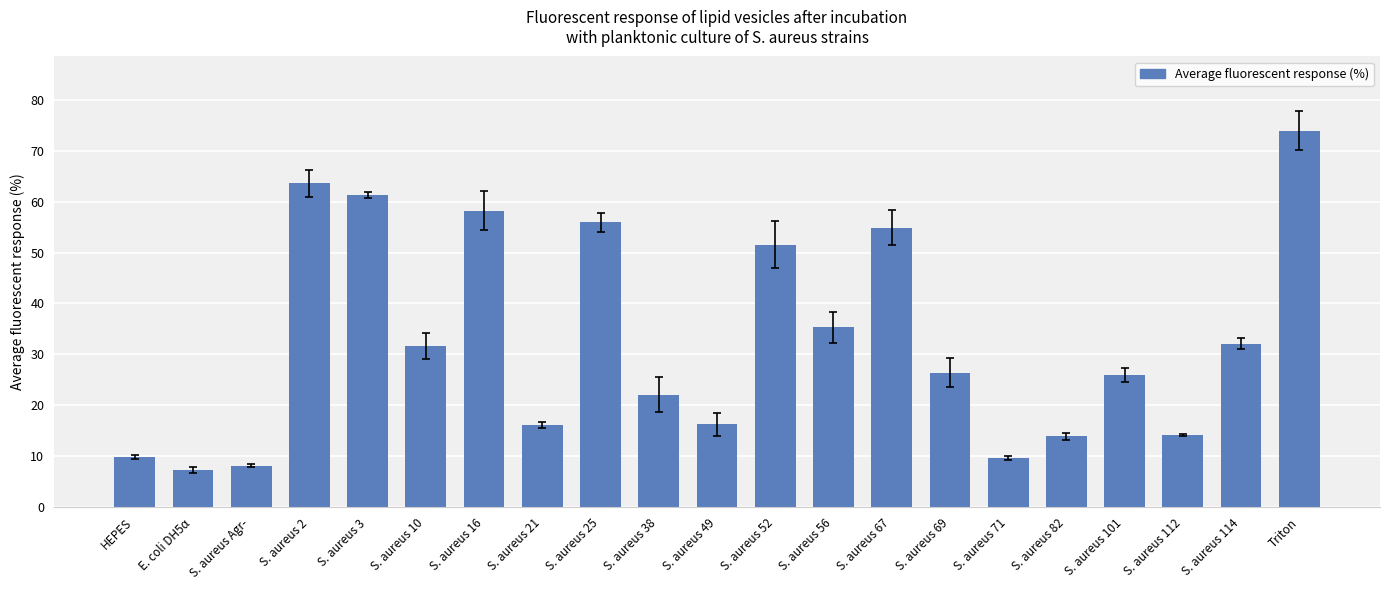

How many distinct data groups are displayed?

1